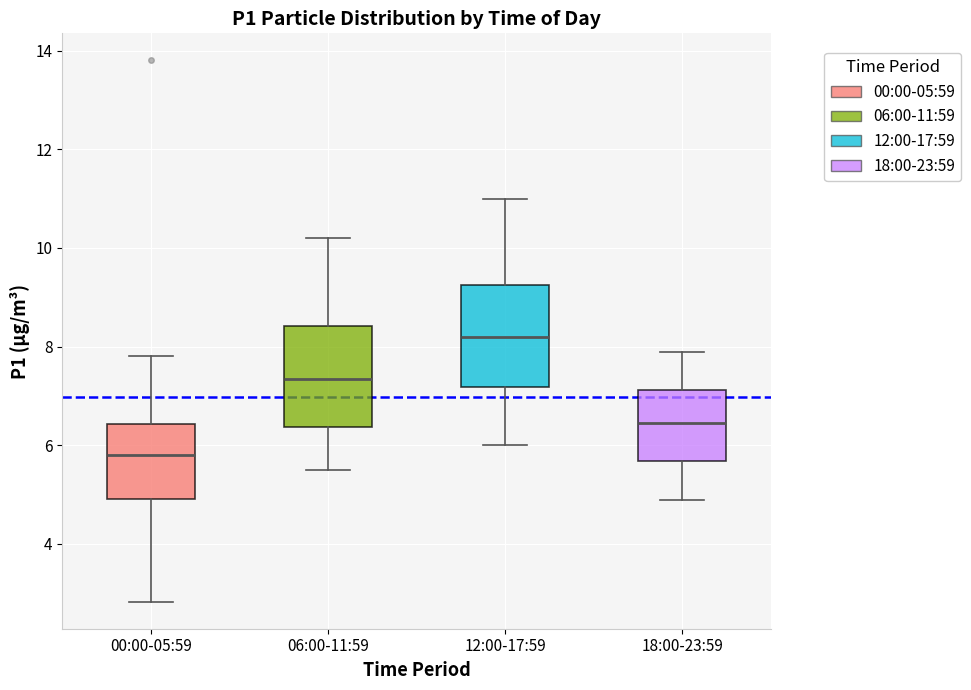

Where does the upper whisker of the box for 00:00-05:59 end on the y-axis? The values are not printed on the chart, so give them approximately, as read against the axis.

7.8